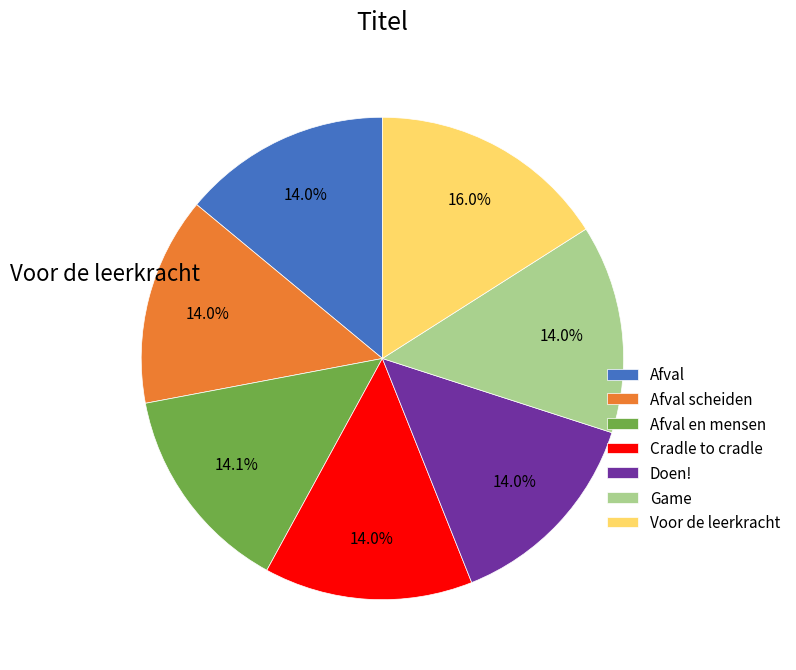

The Voor de leerkracht slice represents 16% of the pie. True or false?

True